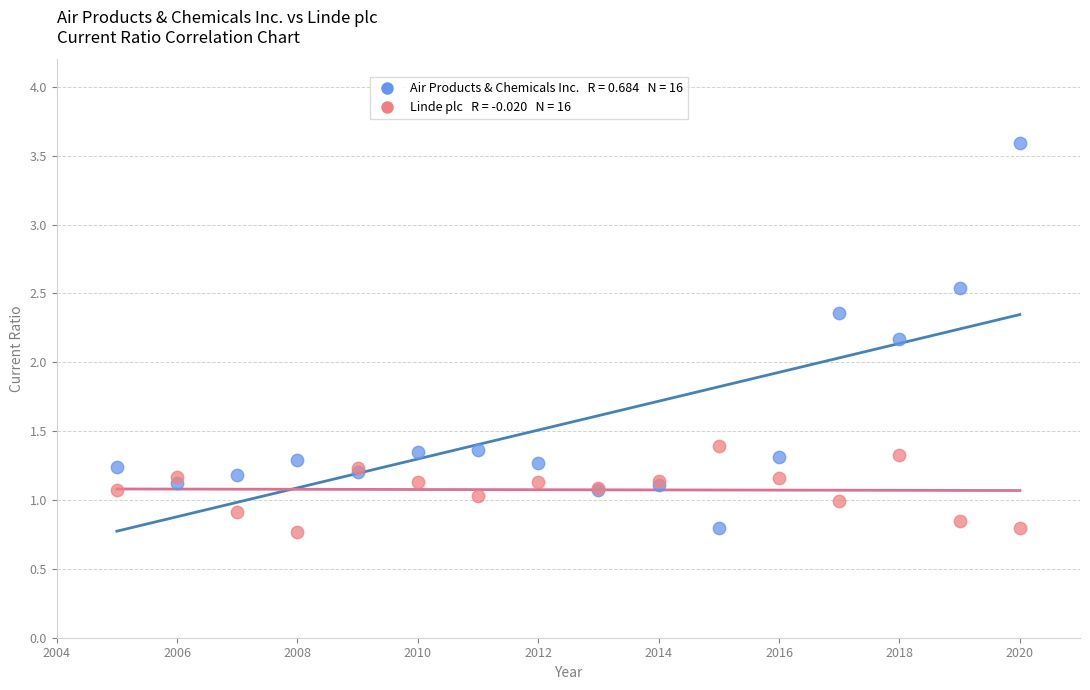

Across all series, what Y value is closest to 2?

2.2